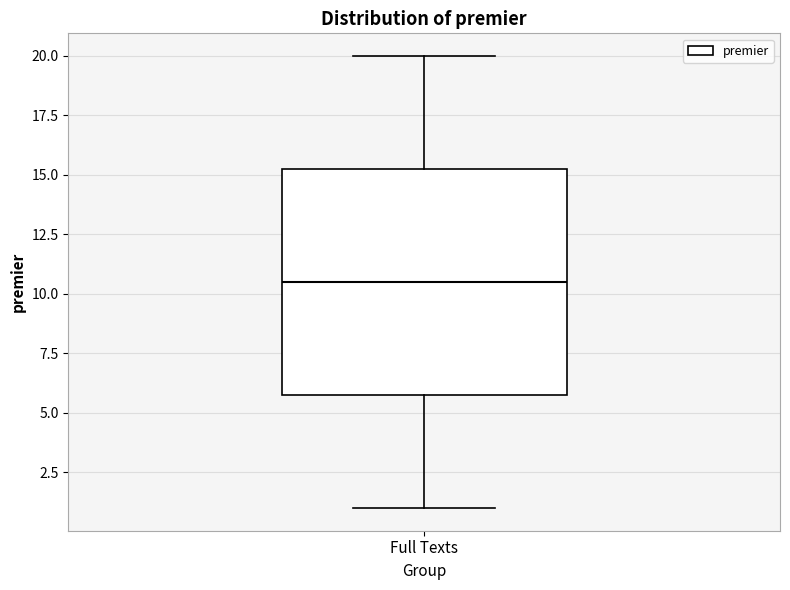

Read this box plot against the y-axis: the position of the median line, the range covered by the box, and the ends of both whiskers. The values are not printed on the chart, so give them approximately, as read against the axis.

median 10.5, box 6.0 to 15.5, whiskers 1.0 to 20.0